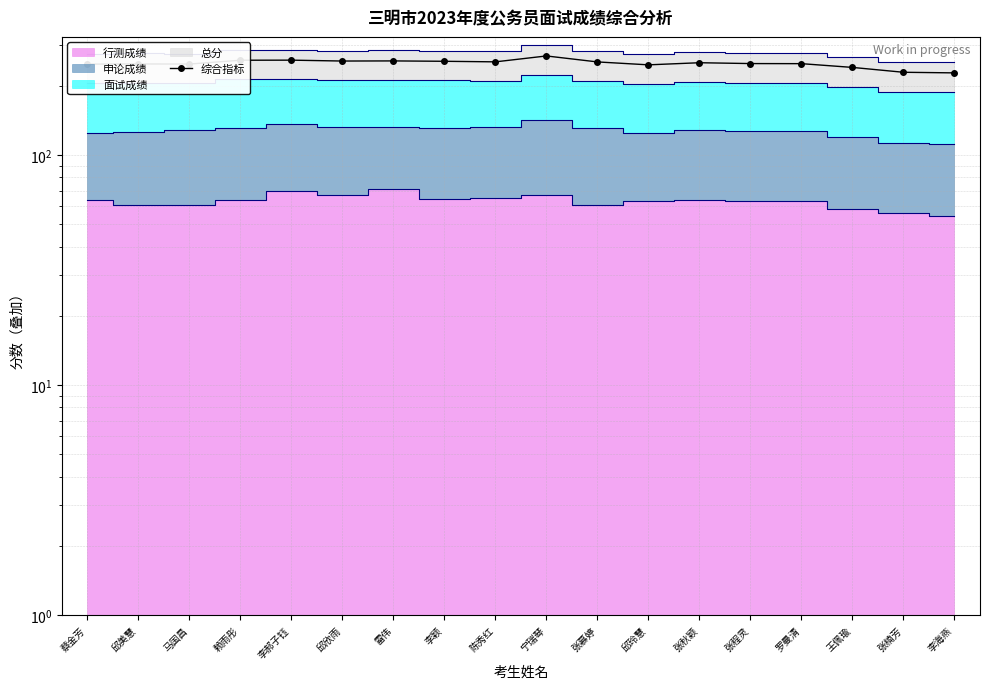

What is the average value?

250.1